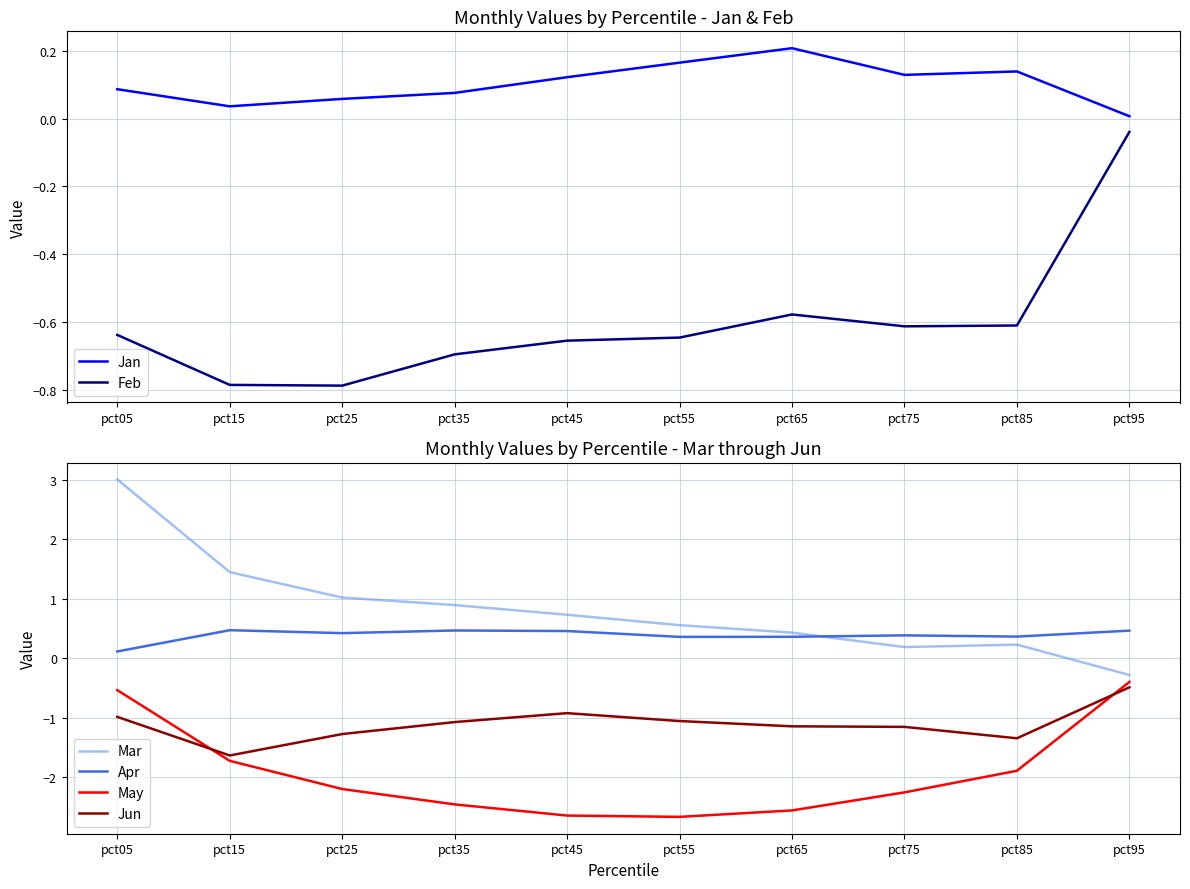

What is the difference between the second highest and second lowest values in the Feb series?

0.2